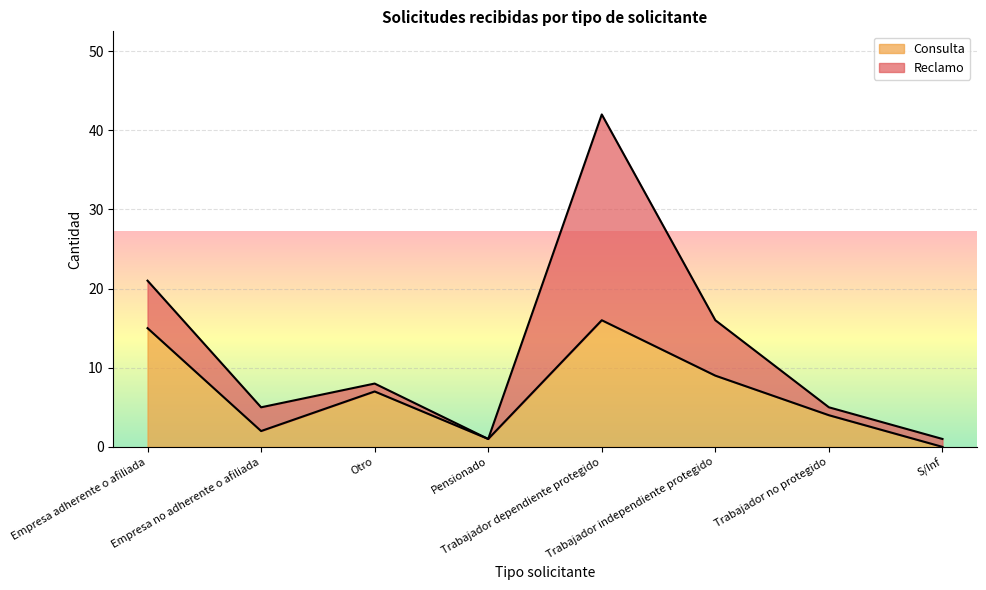

At which label is the value closest to 8?

Otro